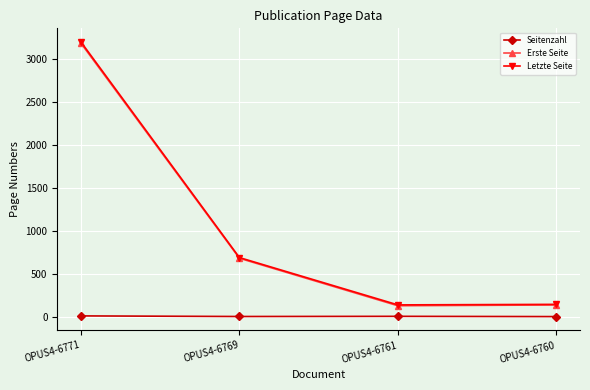

In Erste Seite, how many points are lower than both neighbors (excluding endpoints)?

1